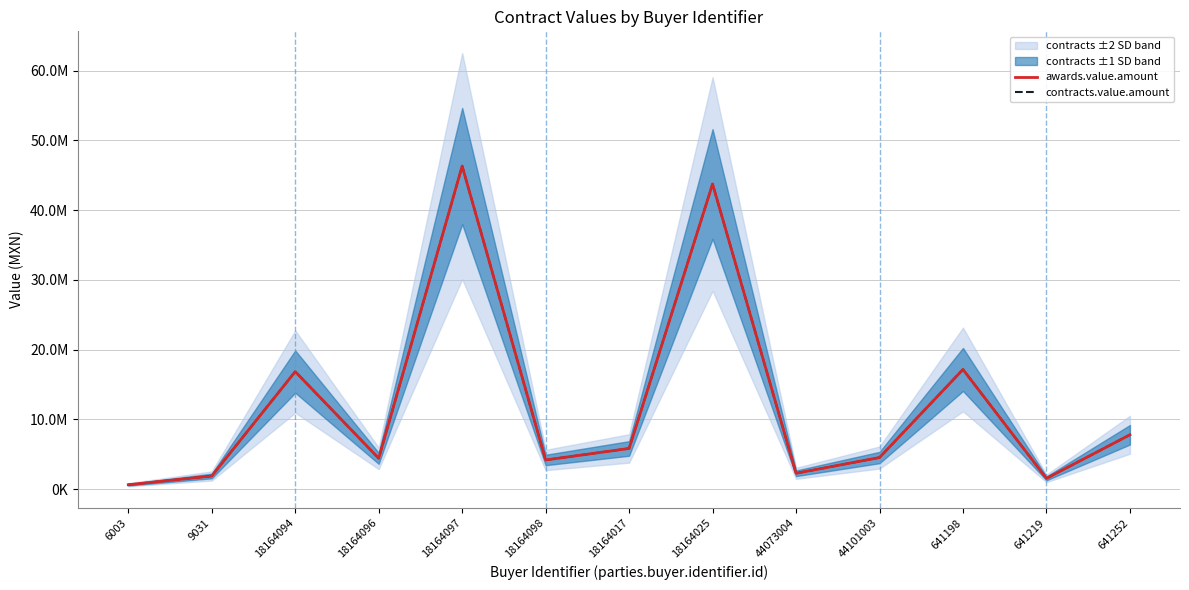

What is the total value across all series at 641252?

15565835.8